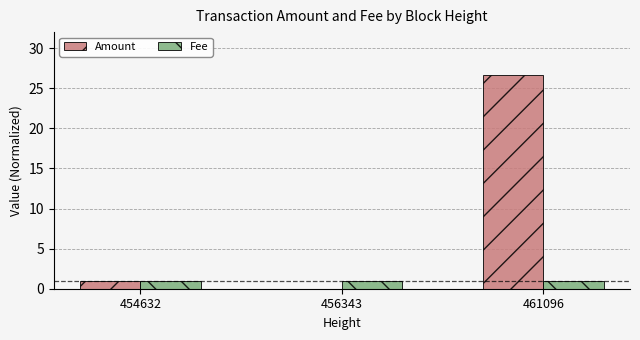

What is the sum of the Amount values at 456343 and 461096?

26.7